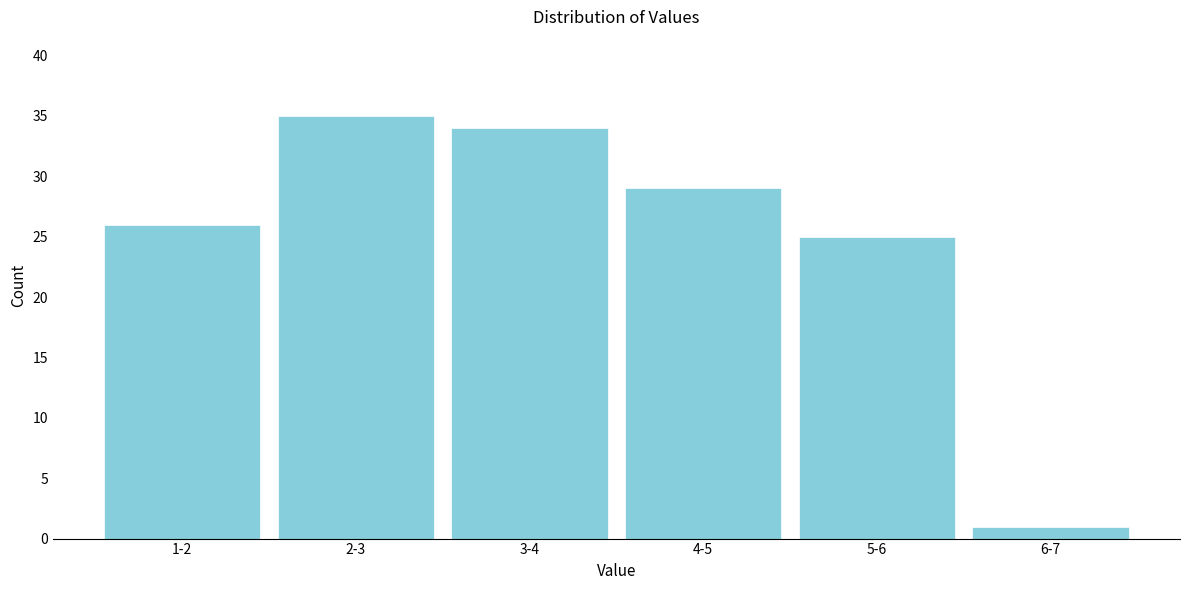

Reading right to left, extract all data points from this chart.

1	25	29	34	35	26